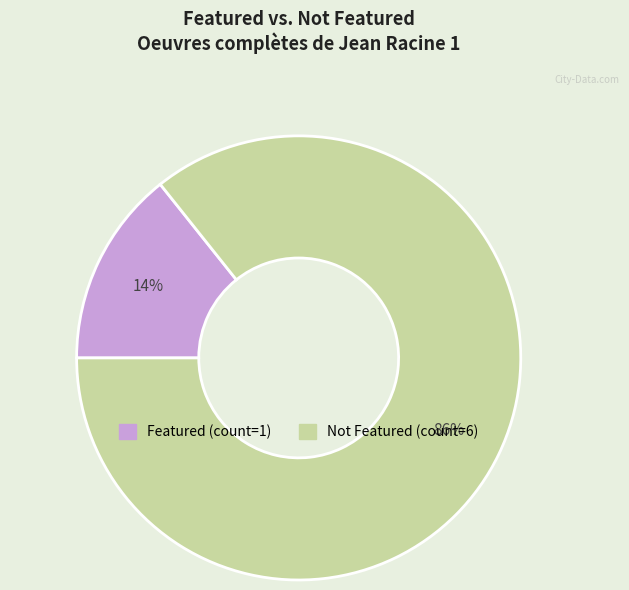

How many segments does this pie chart have?

2